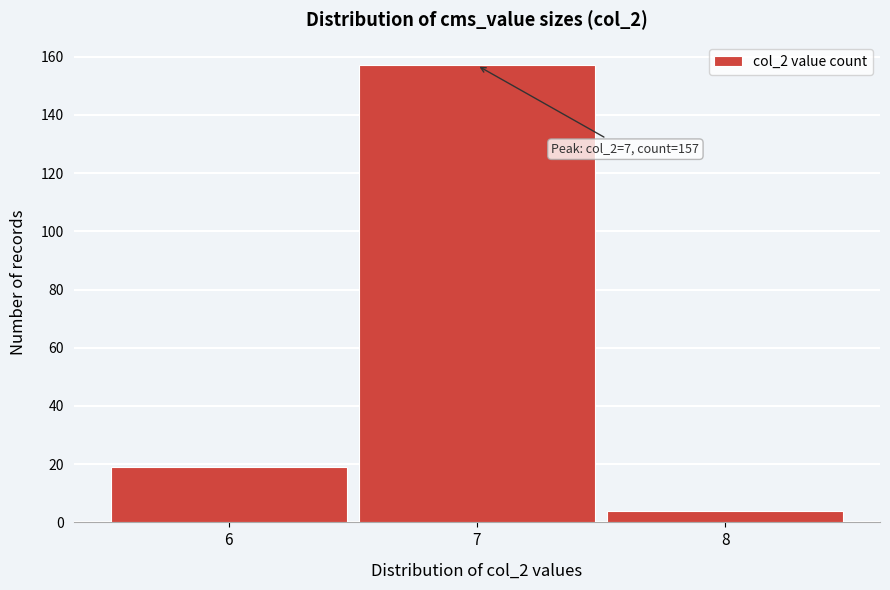

Over which range of the x-axis is the bar tallest?

6.5 to 7.5